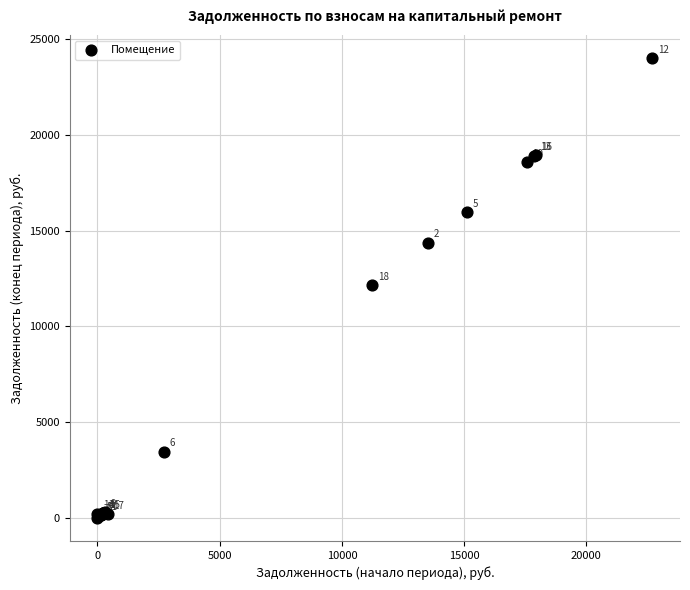

What Y value in the scatter plot is closest to 11992?

12142.7